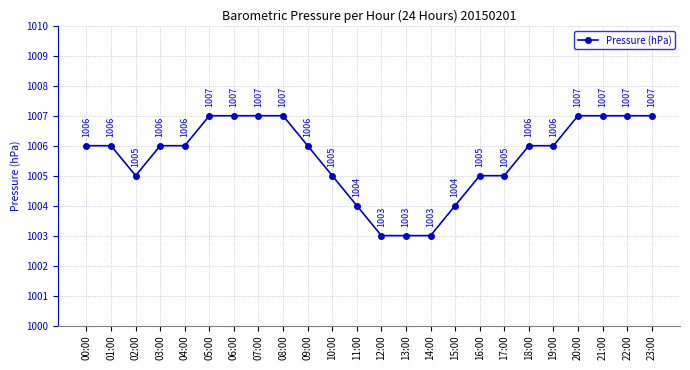

What is the difference between the maximum and minimum values?

4